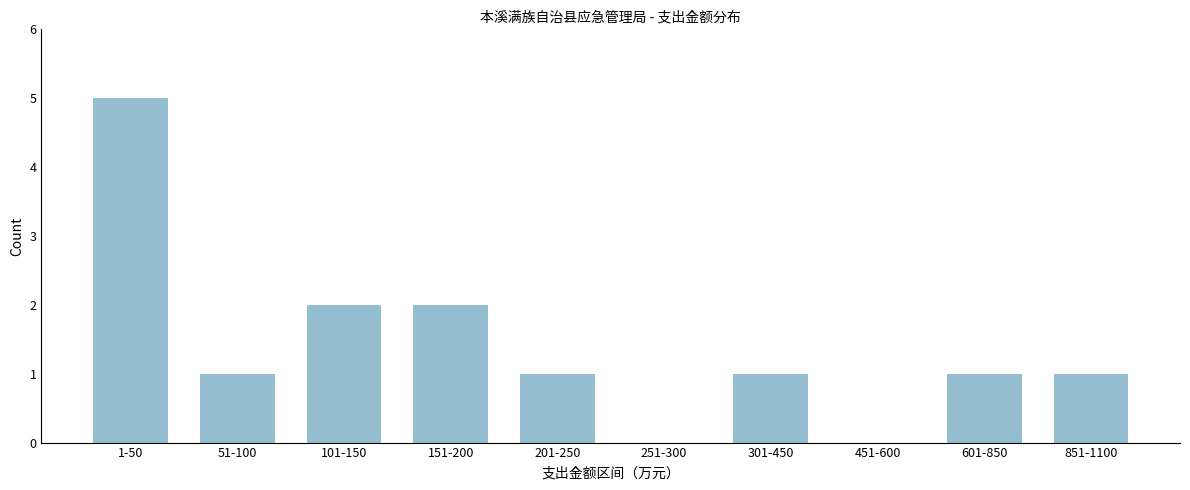

Reading right to left, what are all the values shown in this chart?

851-1100=1	601-850=1	451-600=0	301-450=1	251-300=0	201-250=1	151-200=2	101-150=2	51-100=1	1-50=5